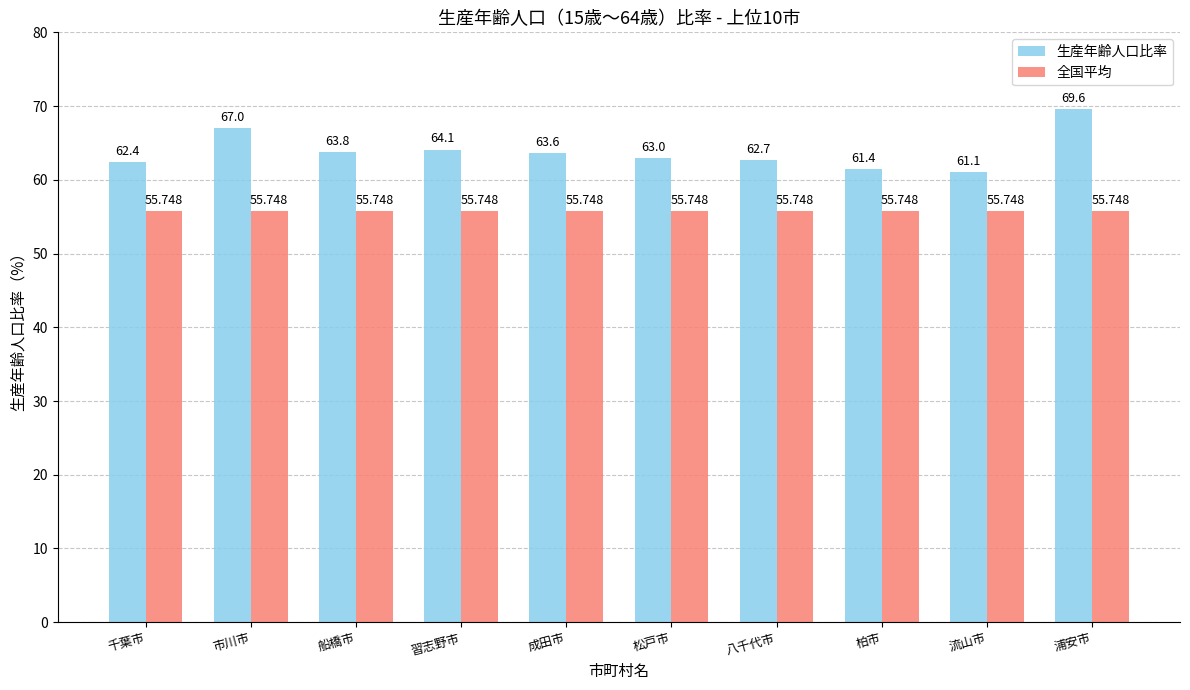

At which label does 生産年齢人口比率 reach its minimum?

流山市